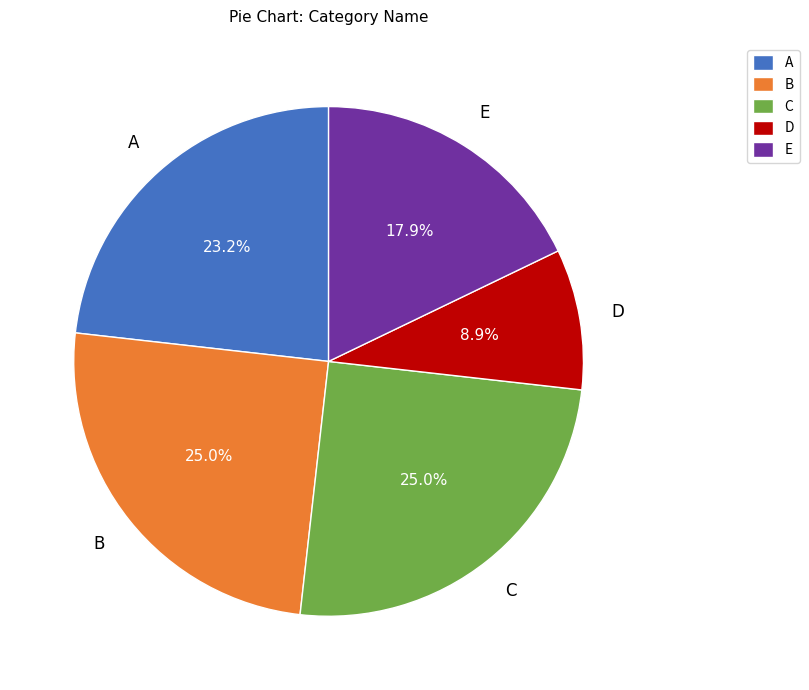

Is there any slice that represents more than half of the pie?

No